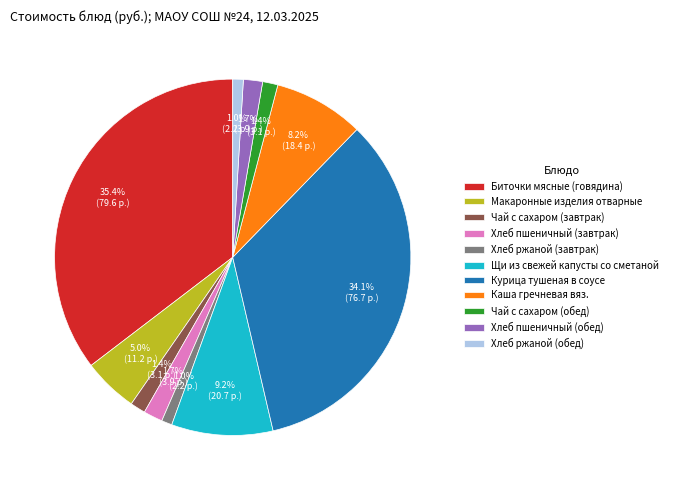

What is the largest slice in the pie chart?

Биточки мясные (говядина)